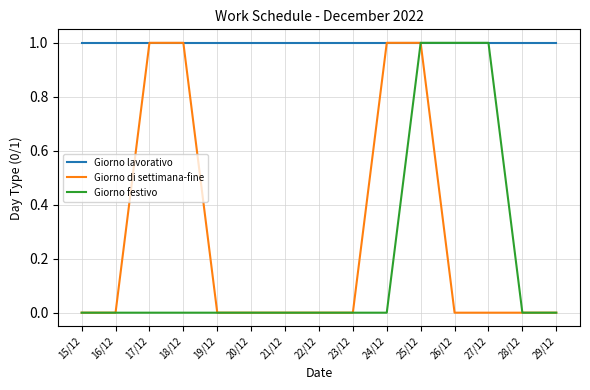

At which category is the sum across all series the highest?

25/12